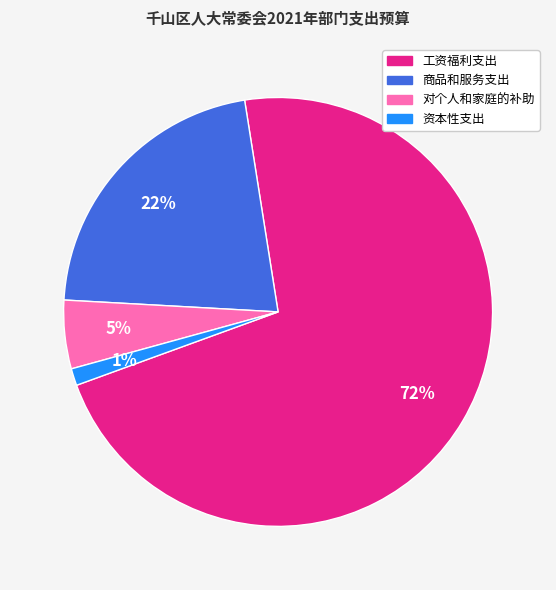

How many slices are in this pie chart?

4